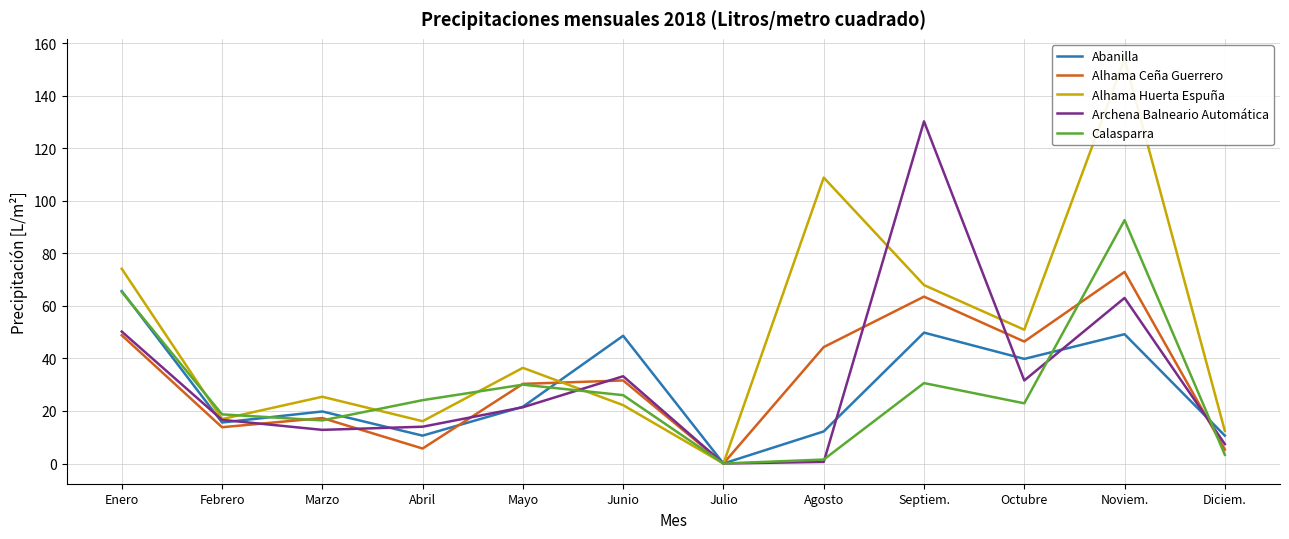

Where is the first local maximum for Alhama Ceña Guerrero?

Marzo